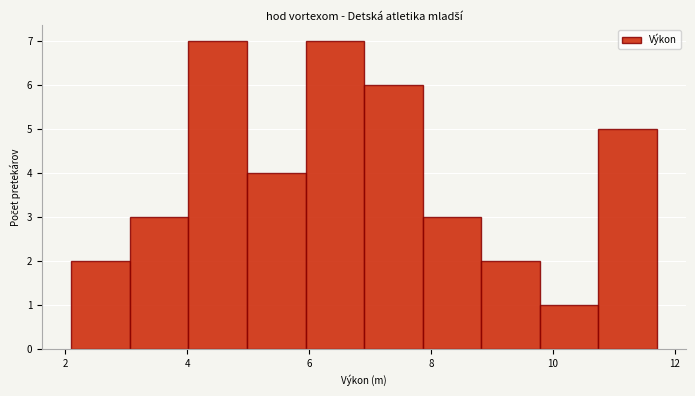

What is the height of the bar covering 2.10 to 3.06 on the x-axis? Neither the bar edges nor the heights are printed on the chart, so give them approximately, as read against the axes.

2